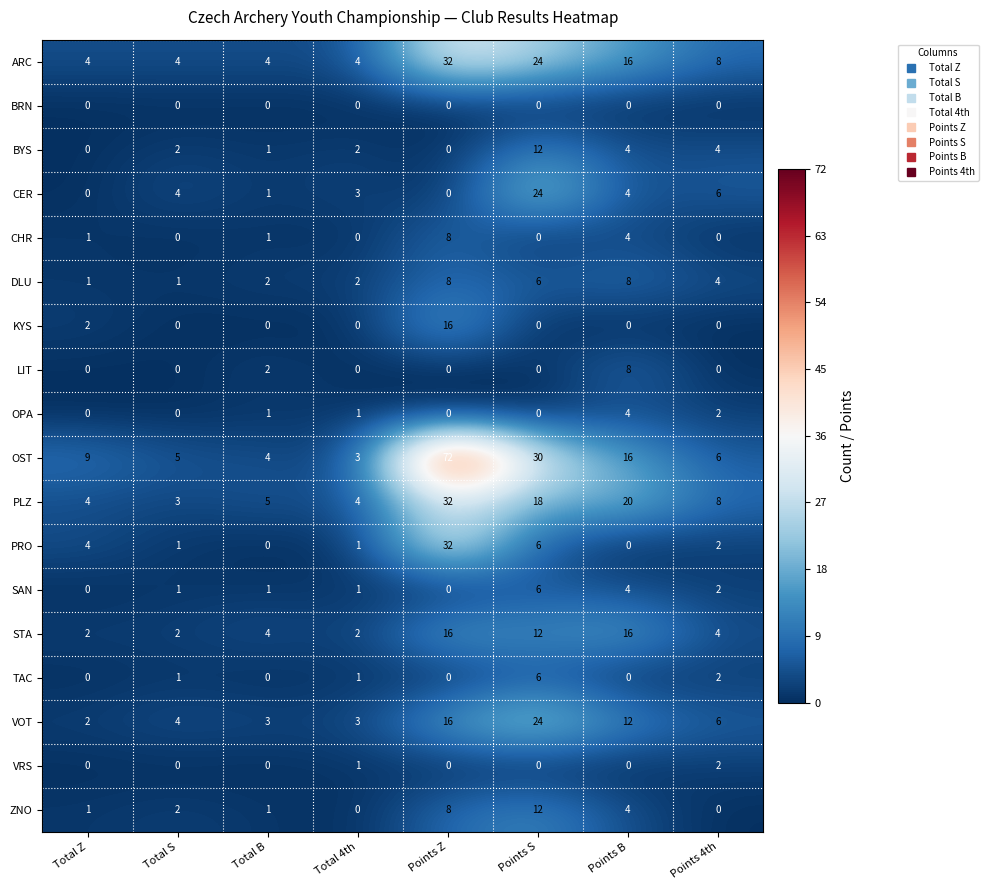

How many values in the VOT series are below 6?

4